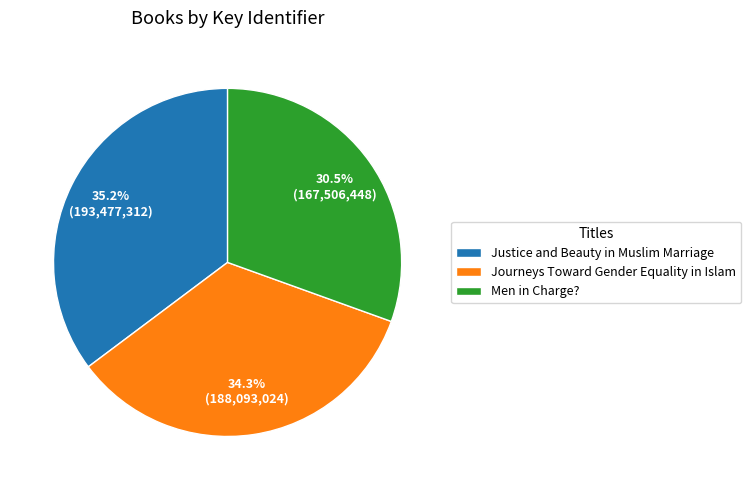

Which category has the biggest portion of the pie?

Justice and Beauty in Muslim Marriage